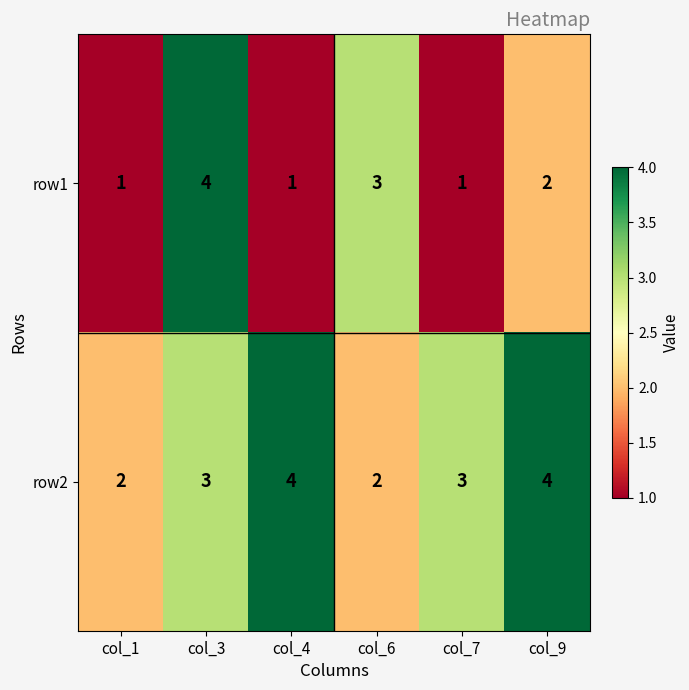

Between col_3 and col_7, which series saw the biggest shift?

row1